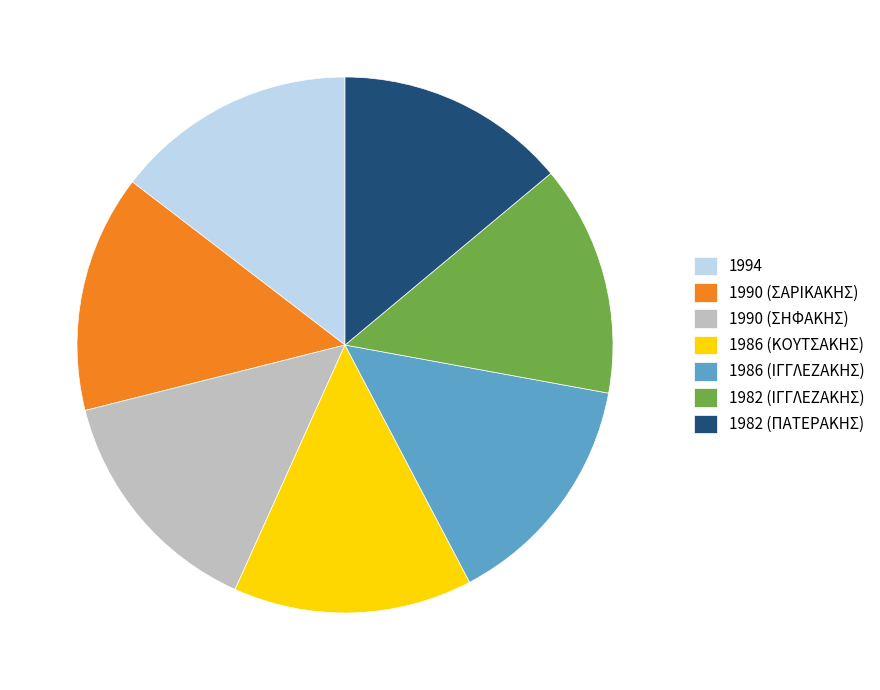

Combined, do 1986 (ΚΟΥΤΣΑΚΗΣ) and 1986 (ΙΓΓΛΕΖΑΚΗΣ) account for over 50%?

No